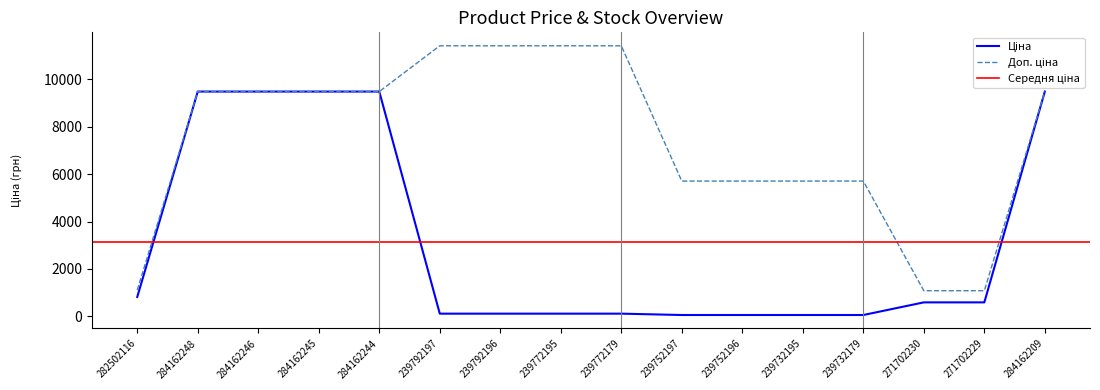

List the labels in order of Доп. ціна value, smallest first.

271702230, 271702229, 282502116, 239752197, 239752196, 239732195, 239732179, 284162248, 284162246, 284162245, 284162244, 284162209, 239792197, 239792196, 239772195, 239772179